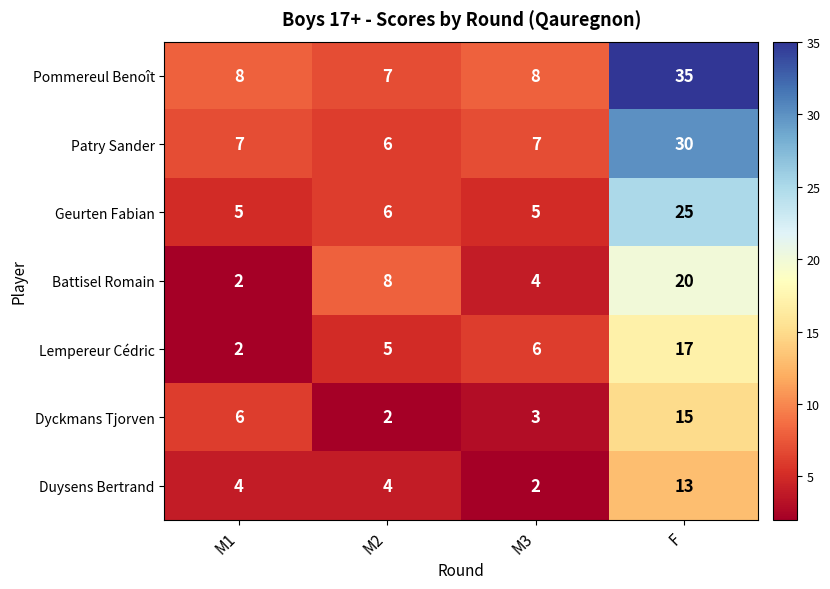

The value of Duysens Bertrand at M2 is 4. True or false?

True